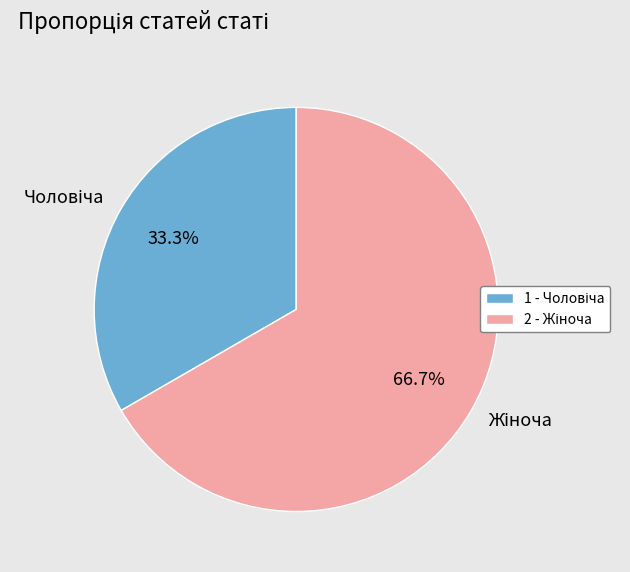

Is there a majority slice in this chart?

Yes